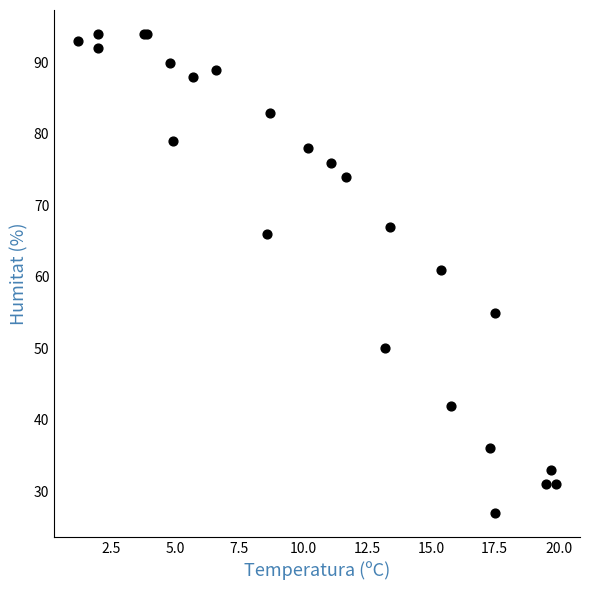

What Y value in the scatter plot is closest to 60?

61